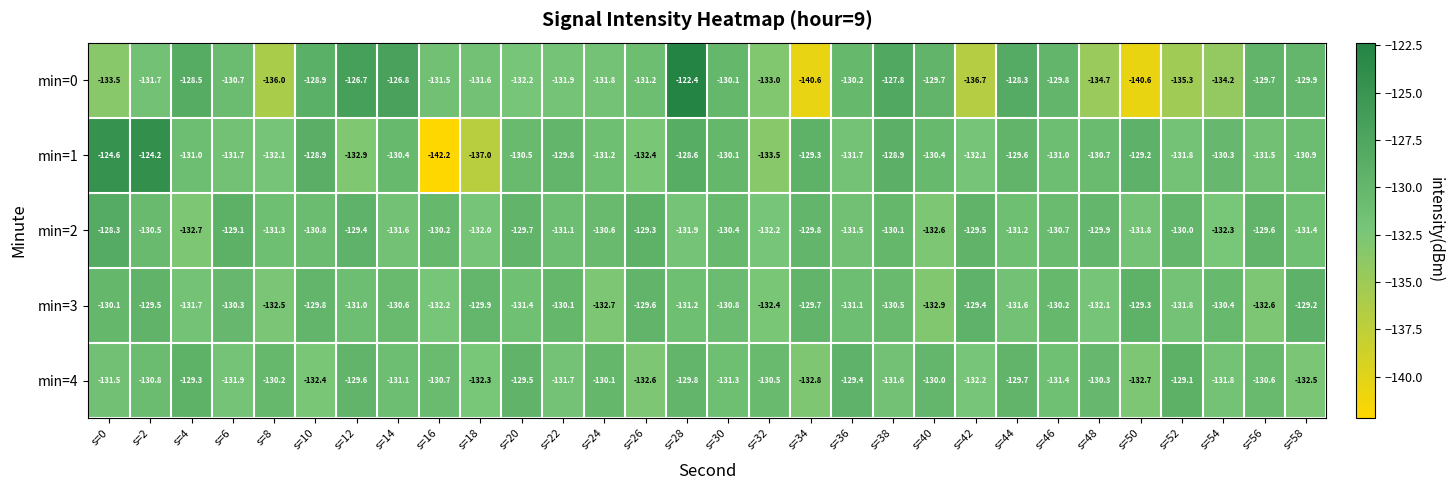

At which label does min=1 first exceed -130?

s=0